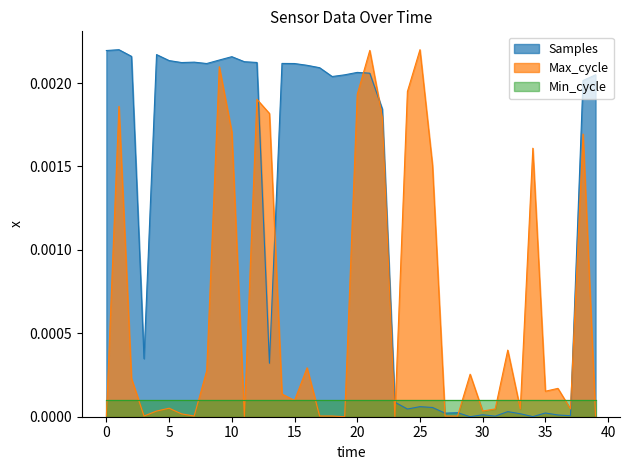

Which series has the largest total across all categories?

Samples